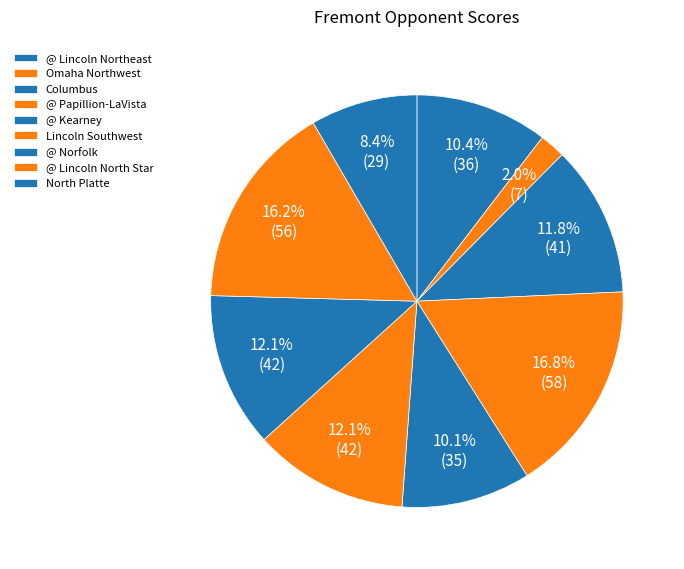

How many segments does this pie chart have?

9